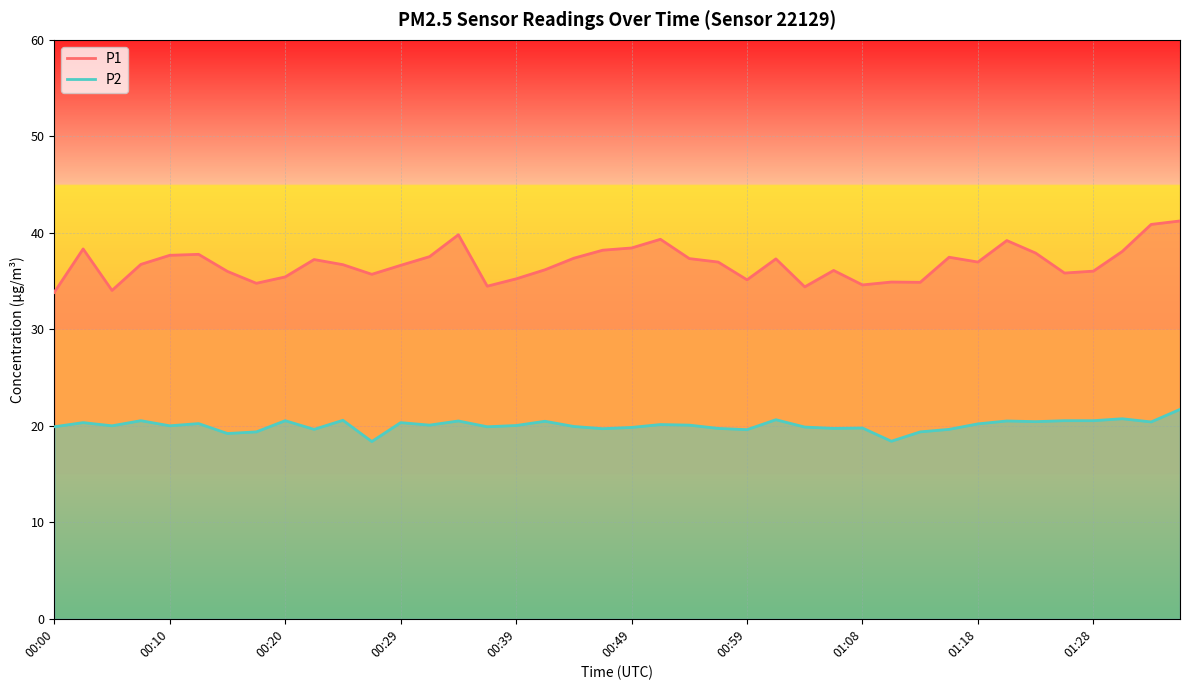

Reading right to left, list all the values displayed in this chart.

P1: 01:35=41.2	01:33=40.9	01:30=38.1	01:28=36.0	01:25=35.8	01:23=37.9	01:20=39.2	01:18=37.0	01:16=37.5	01:13=34.9	01:11=34.9	01:08=34.6	01:06=36.1	01:03=34.4	01:01=37.3	00:59=35.1	00:56=37.0	00:54=37.3	00:51=39.3	00:49=38.4	00:46=38.2	00:44=37.4	00:42=36.2	00:39=35.2	00:37=34.5	00:34=39.8	00:32=37.5	00:29=36.6	00:27=35.7	00:25=36.7	00:22=37.2	00:20=35.4	00:17=34.8	00:15=36.0	00:12=37.8	00:10=37.7	00:07=36.7	00:05=34.0	00:03=38.3	00:00=33.8
P2: 01:35=21.7	01:33=20.4	01:30=20.7	01:28=20.5	01:25=20.5	01:23=20.4	01:20=20.5	01:18=20.2	01:16=19.6	01:13=19.4	01:11=18.4	01:08=19.8	01:06=19.7	01:03=19.9	01:01=20.6	00:59=19.6	00:56=19.7	00:54=20.1	00:51=20.1	00:49=19.8	00:46=19.7	00:44=19.9	00:42=20.5	00:39=20.0	00:37=19.9	00:34=20.5	00:32=20.1	00:29=20.3	00:27=18.4	00:25=20.6	00:22=19.6	00:20=20.5	00:17=19.4	00:15=19.2	00:12=20.2	00:10=20.0	00:07=20.5	00:05=20.0	00:03=20.3	00:00=19.9